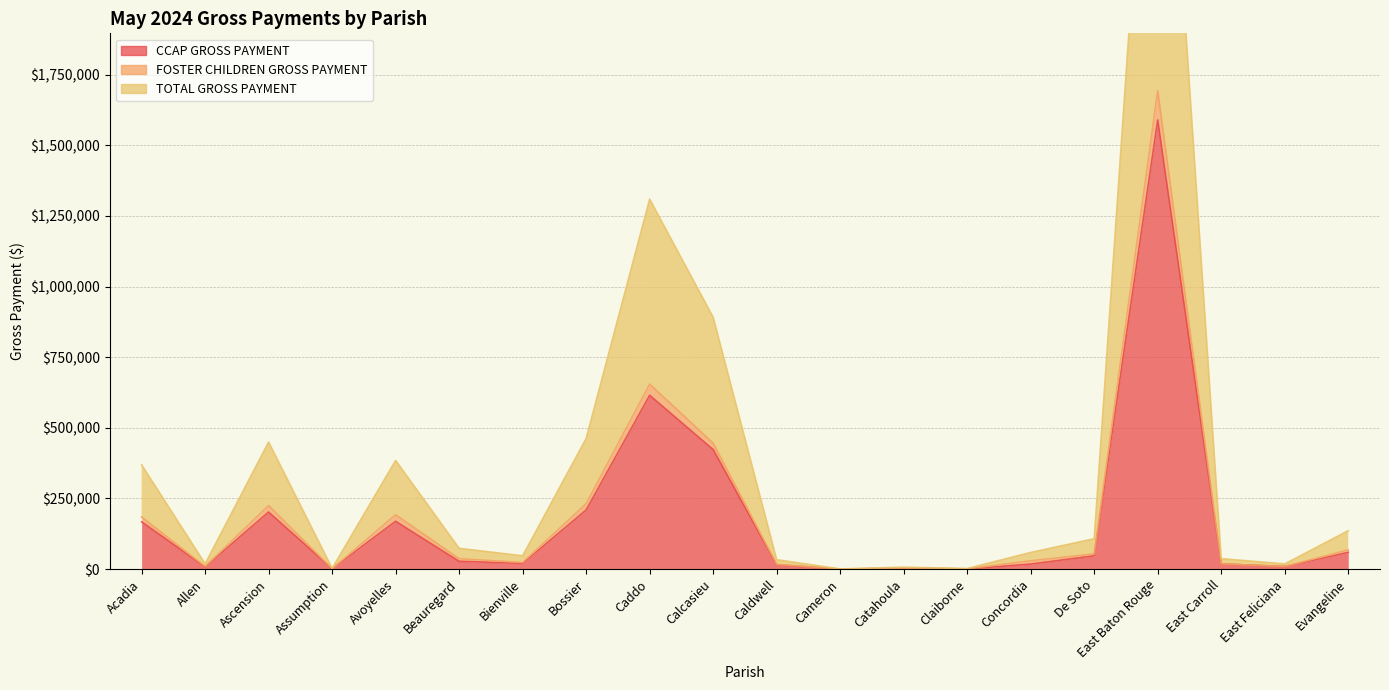

What is the label of the 6th point from the left?

Beauregard